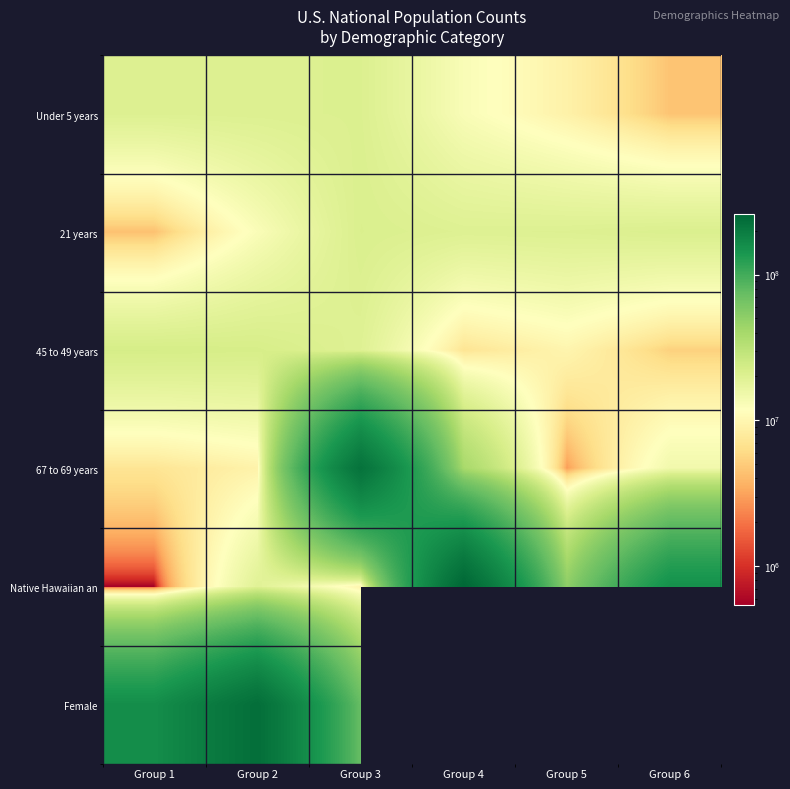

What is the minimum value for 67 to 69 years?

2932248.0